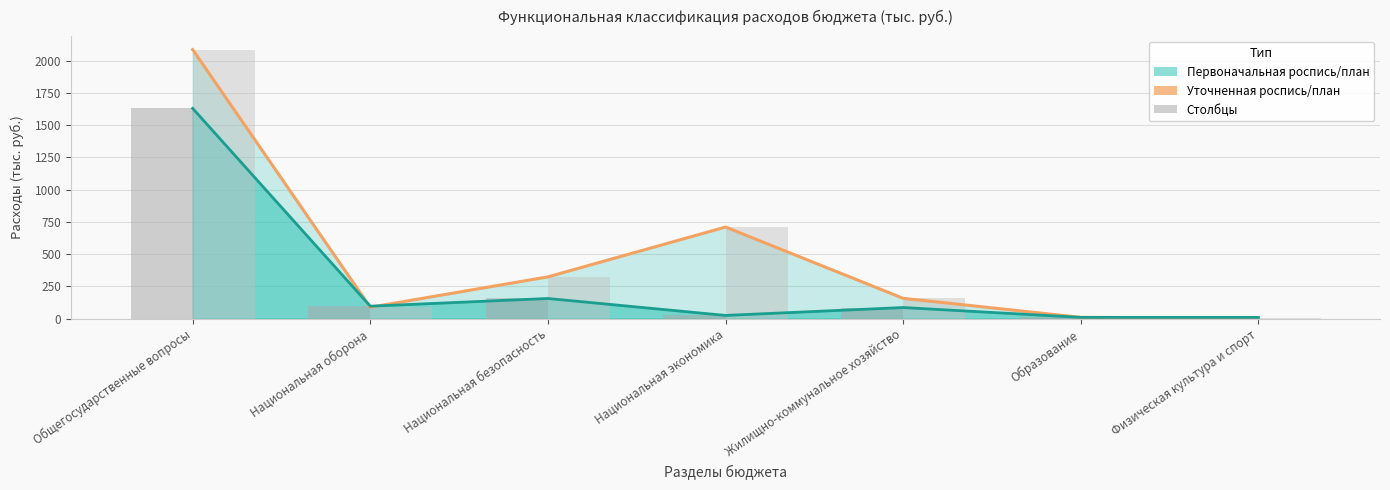

Reading right to left, extract all data points from this chart.

Уточненная роспись/план: 4.5	10.0	157.7	710.2	324.0	88.2	2086.2
Первоначальная роспись: 10.0	10.0	86.2	25.0	156.3	96.7	1630.3
План (исходный): 10.0	10.0	86.2	25.0	156.3	96.7	1630.3
План (уточнённый): 4.5	10.0	157.7	710.2	324.0	88.2	2086.2